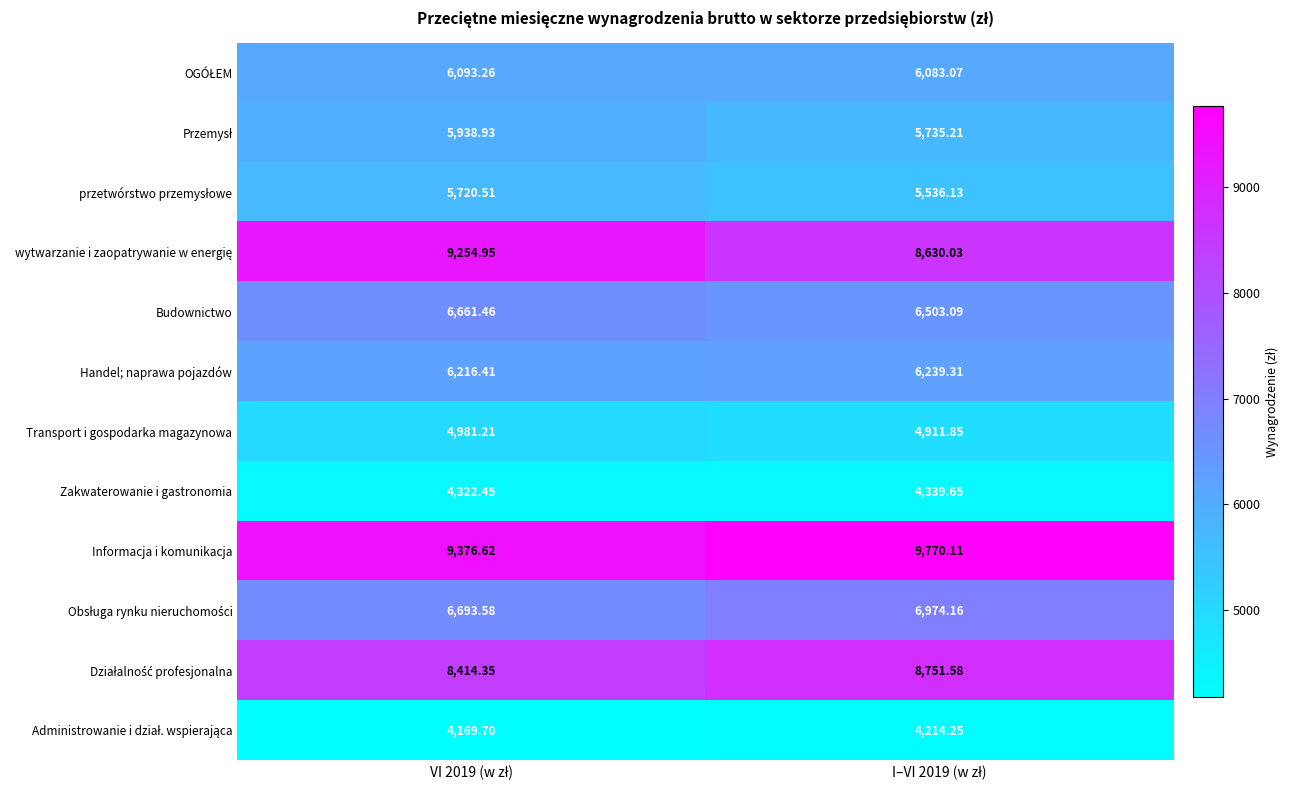

Which series has the largest total across all categories?

Informacja i komunikacja